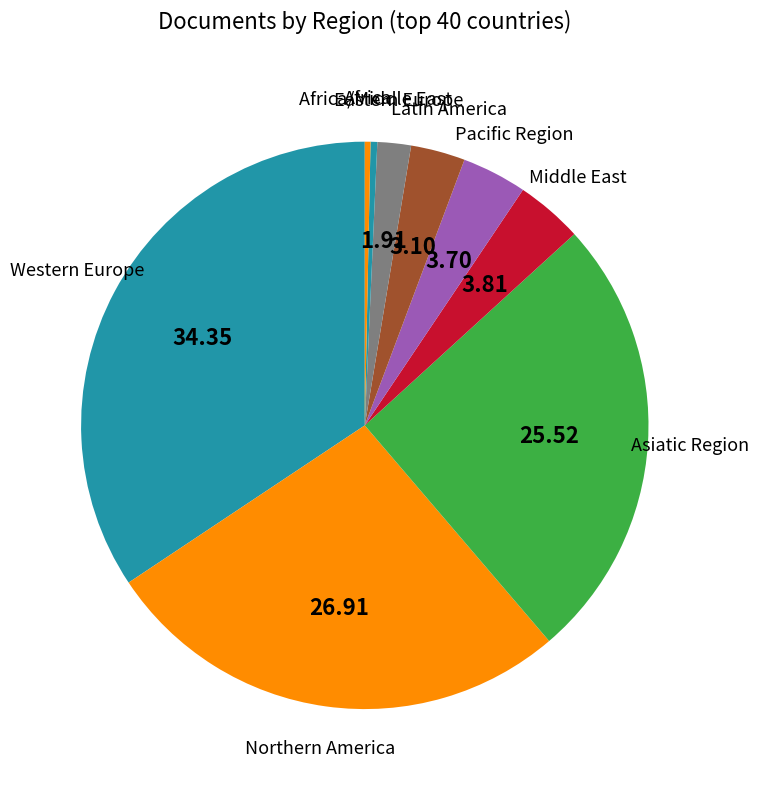

Which category has the biggest portion of the pie?

Western Europe